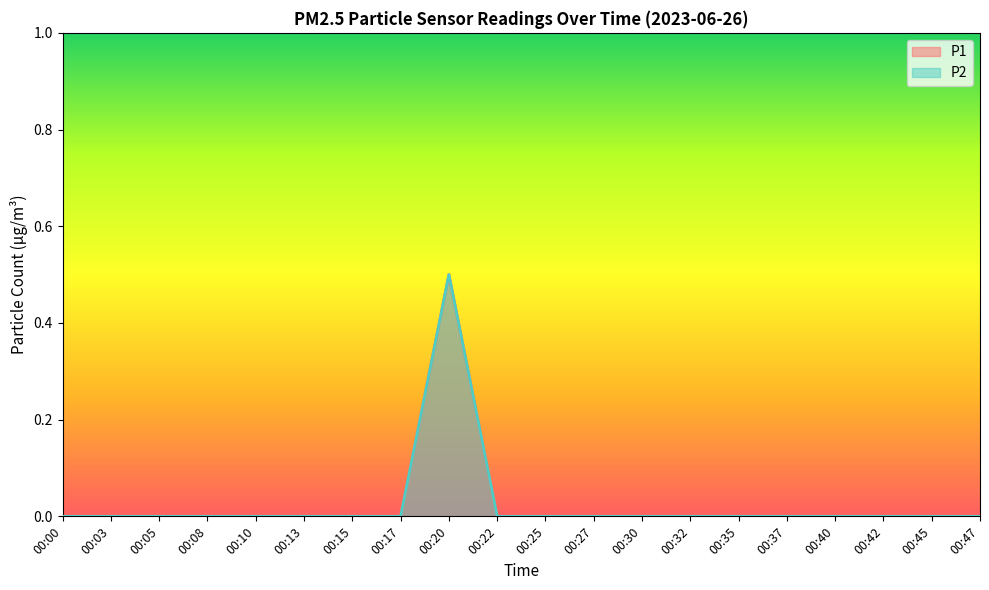

What are all the series names shown in the legend?

P1, P2